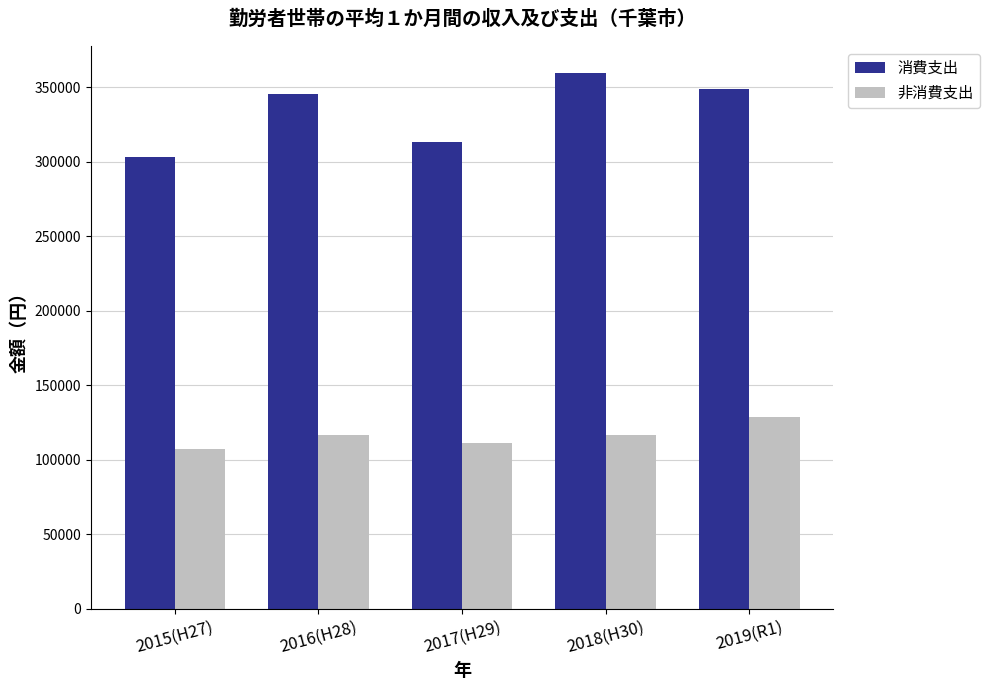

At how many categories does at least one series exceed 136003?

5